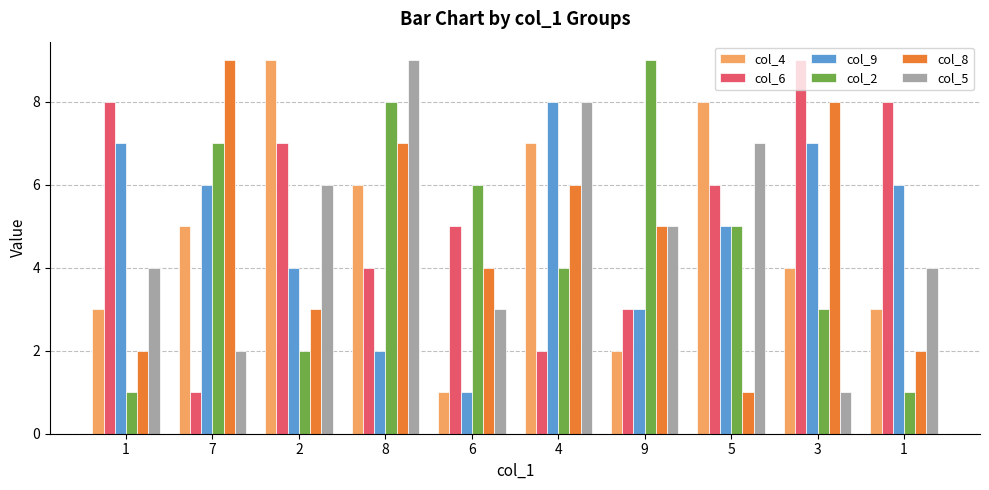

Count the number of data series in this chart.

6